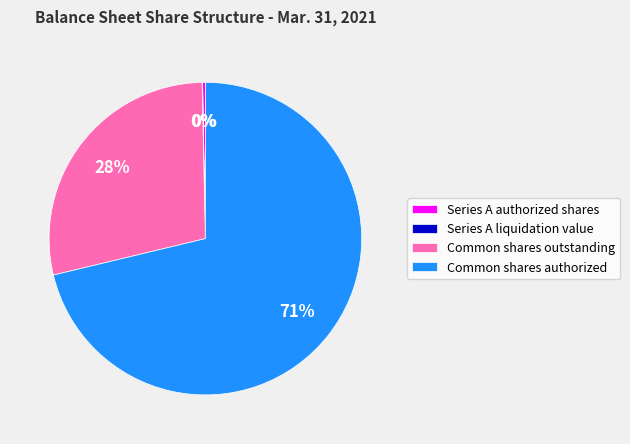

What is the largest slice in the pie chart?

Common shares authorized